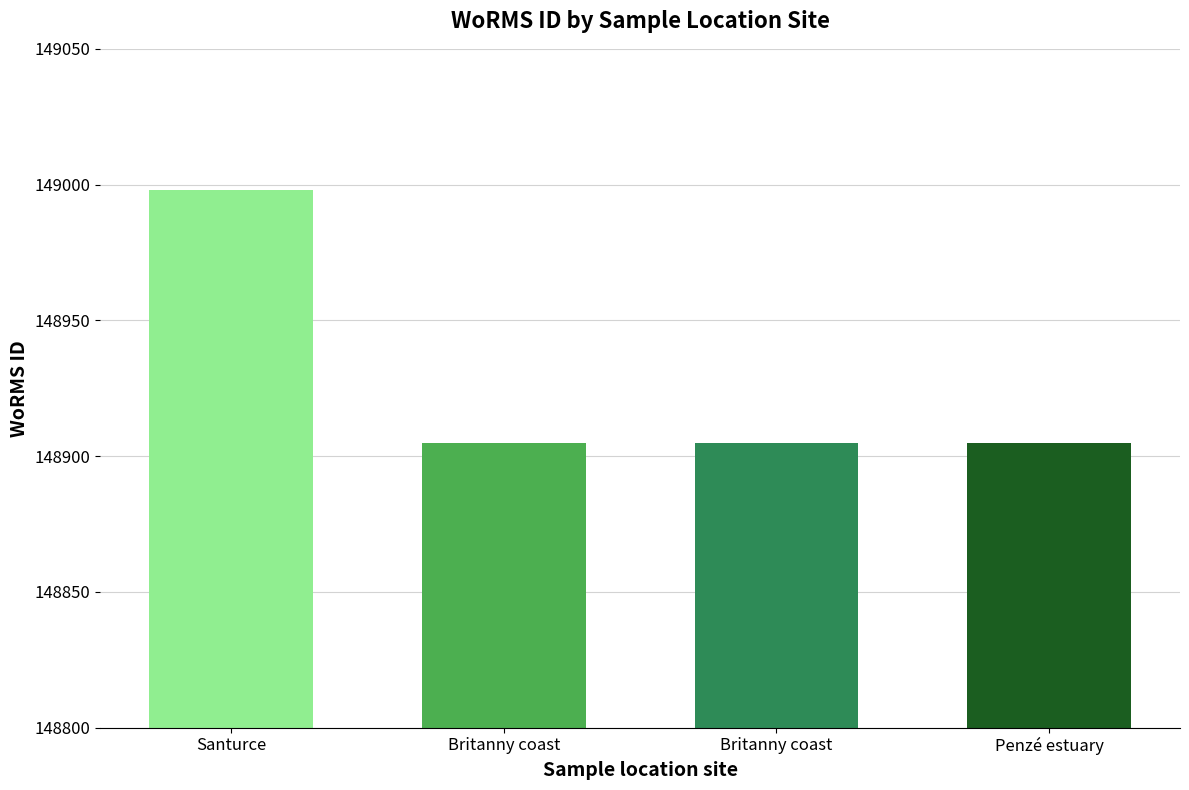

Approximately how many times larger is the value at Santurce compared to Penzé estuary?

1.0